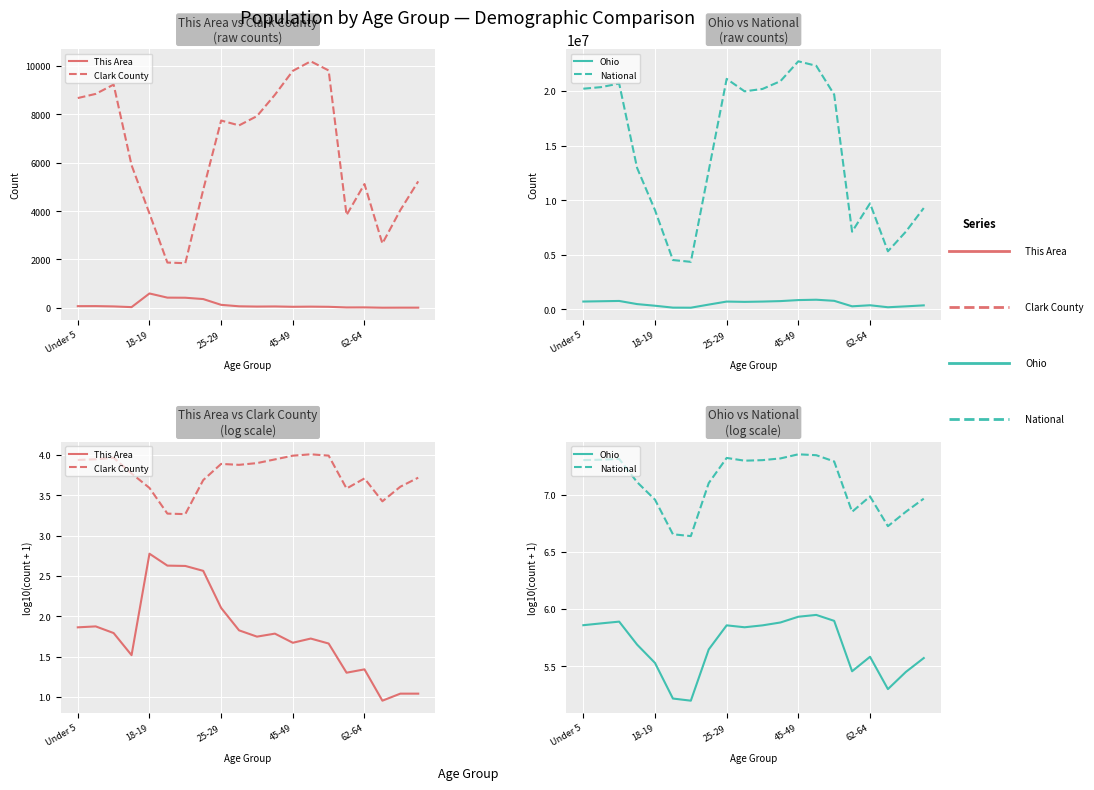

Is the value of This Area at 17 greater than the value of Ohio at 45-49?

No